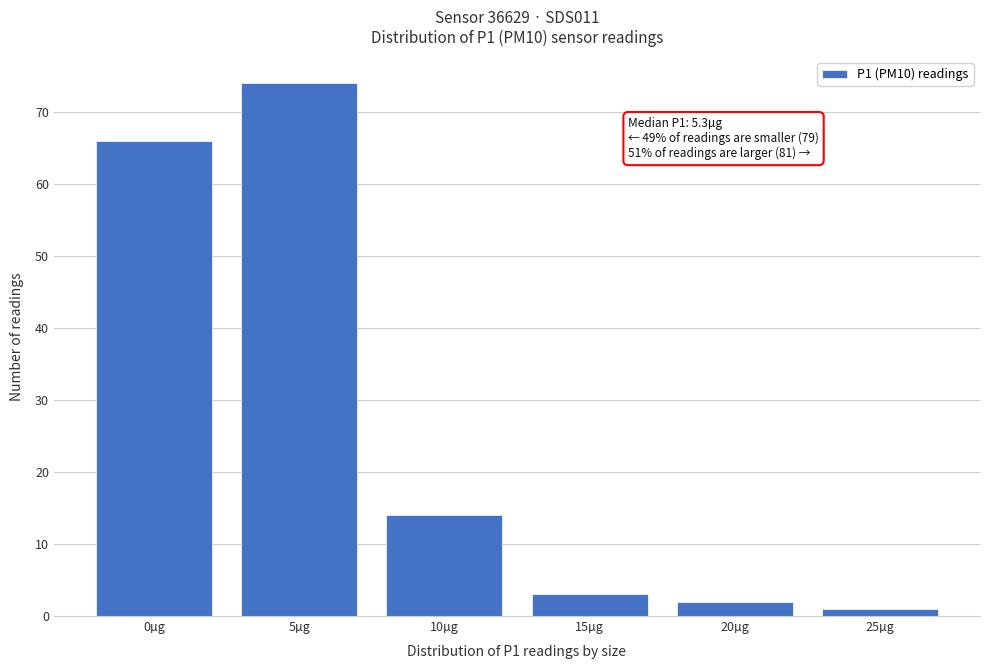

Reading right to left, extract all data points from this chart.

25µg=1	20µg=2	15µg=3	10µg=14	5µg=74	0µg=66